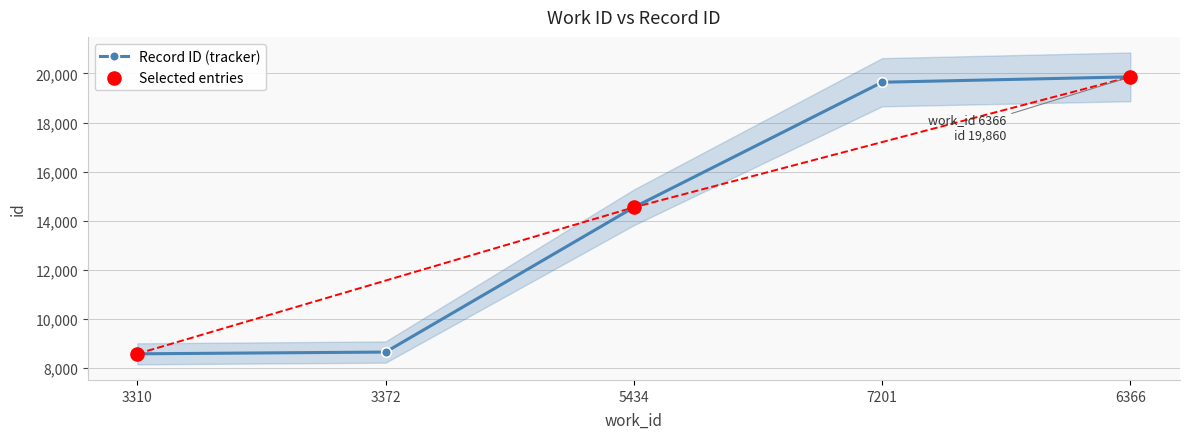

Approximately how many times larger is the value at 3310 compared to 3372?

1.0